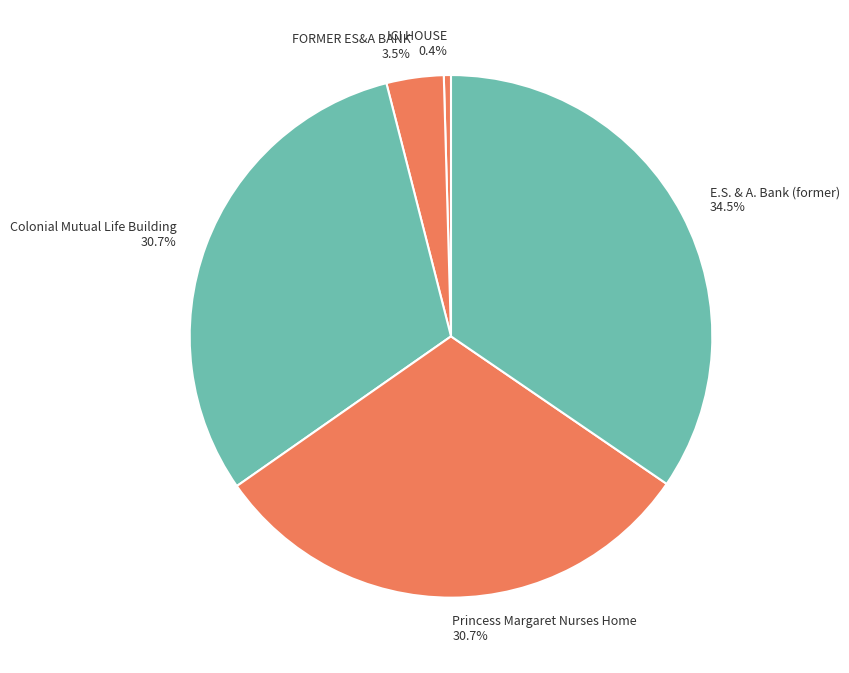

What is the total percentage of Colonial Mutual Life Building and FORMER ES&A BANK?

34.3%